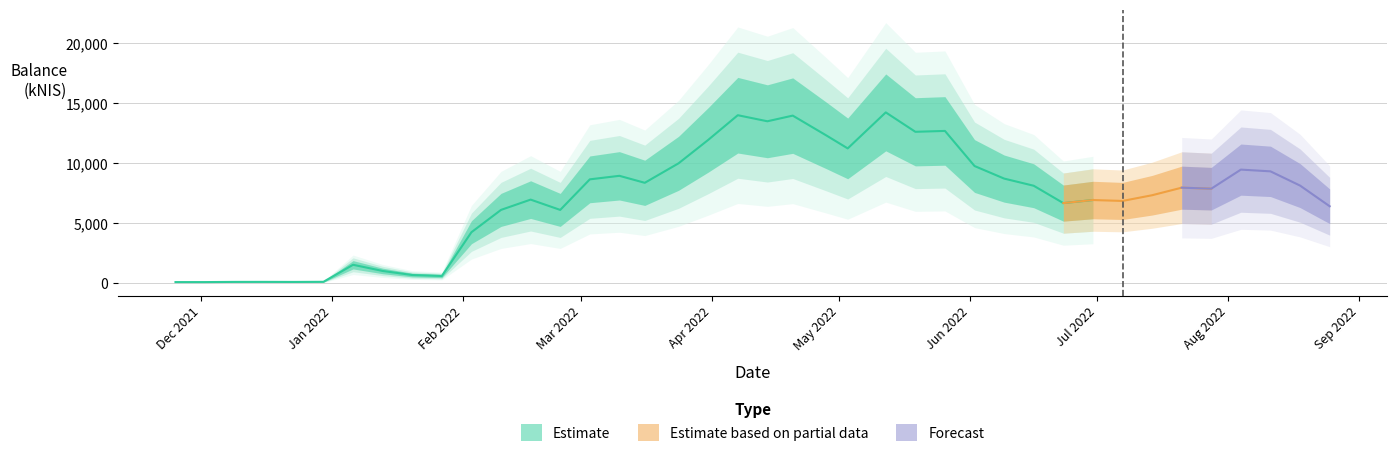

What is the sum of all values?

284128.3